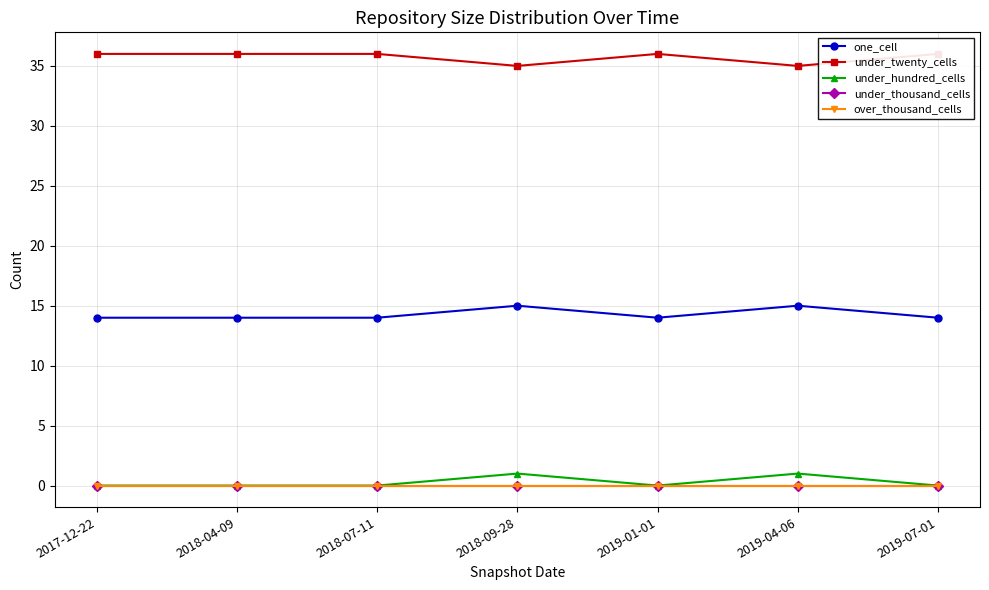

What is the total value across all series at 2019-04-06?

51